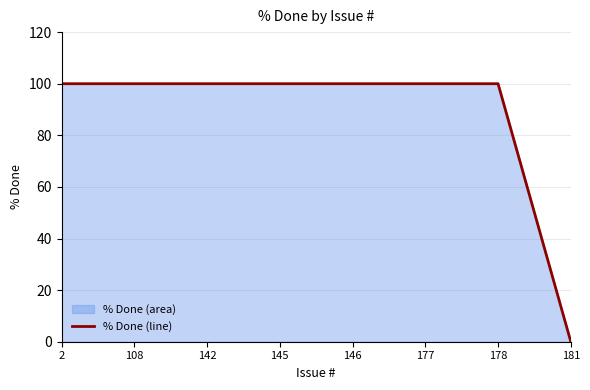

The chart shows a value of 178 at 2. True or false?

False